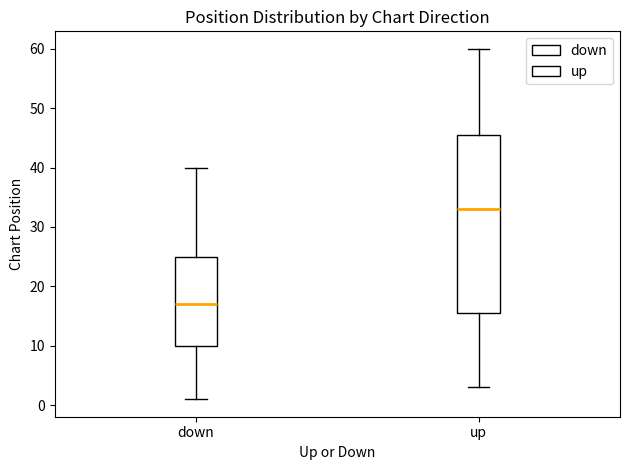

Where does the median line of the box for down sit on the y-axis? The values are not printed on the chart, so give them approximately, as read against the axis.

17